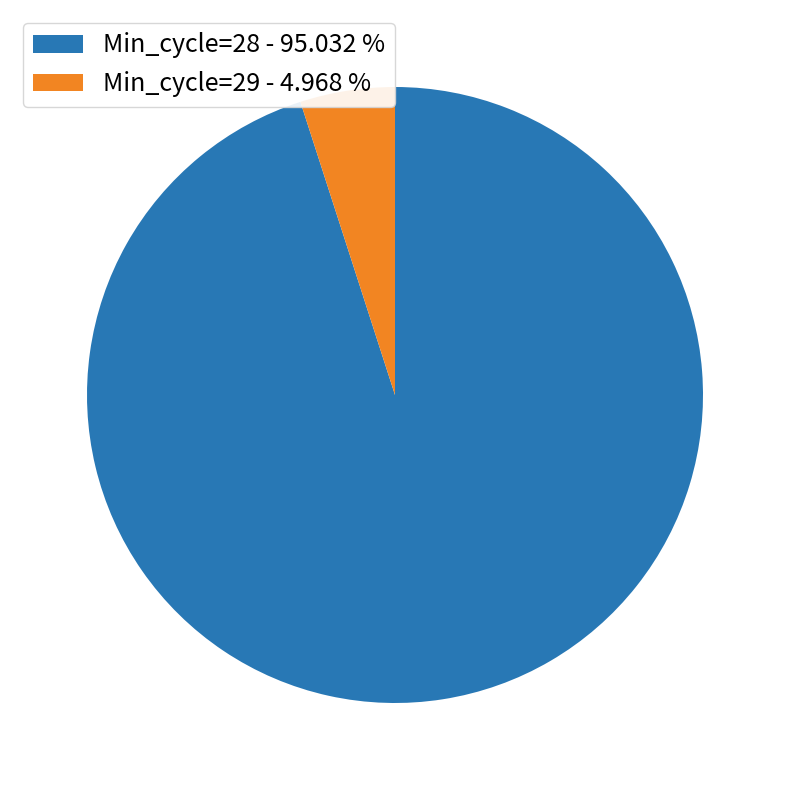

Rank the categories by value from highest to lowest.

Min_cycle=28, Min_cycle=29